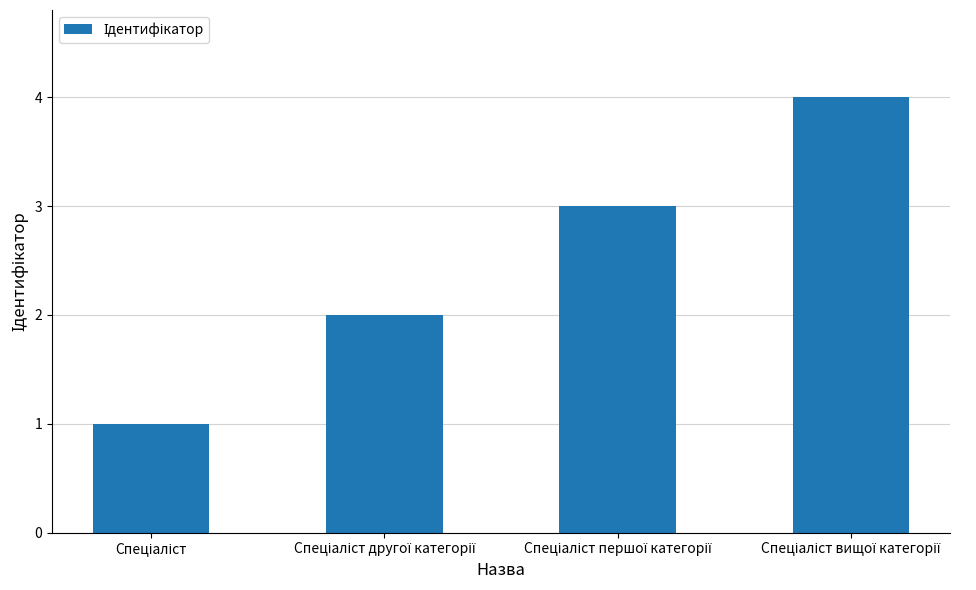

Reading right to left, list all the values displayed in this chart.

4	3	2	1